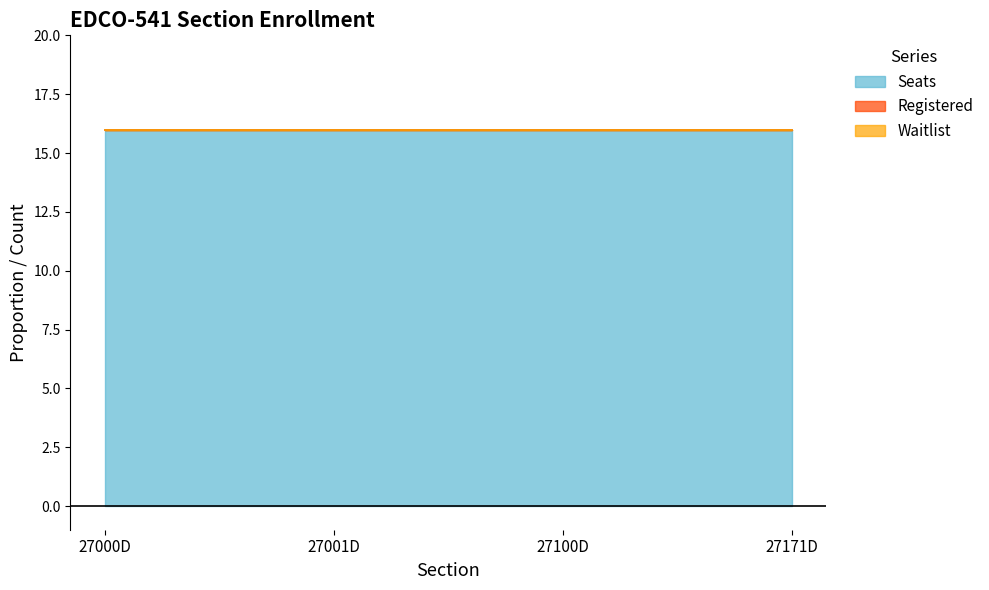

Reading left to right, what are all the values shown in this chart?

Seats: 16	16	16	16
Registered: 0	0	0	0
Waitlist: 0	0	0	0